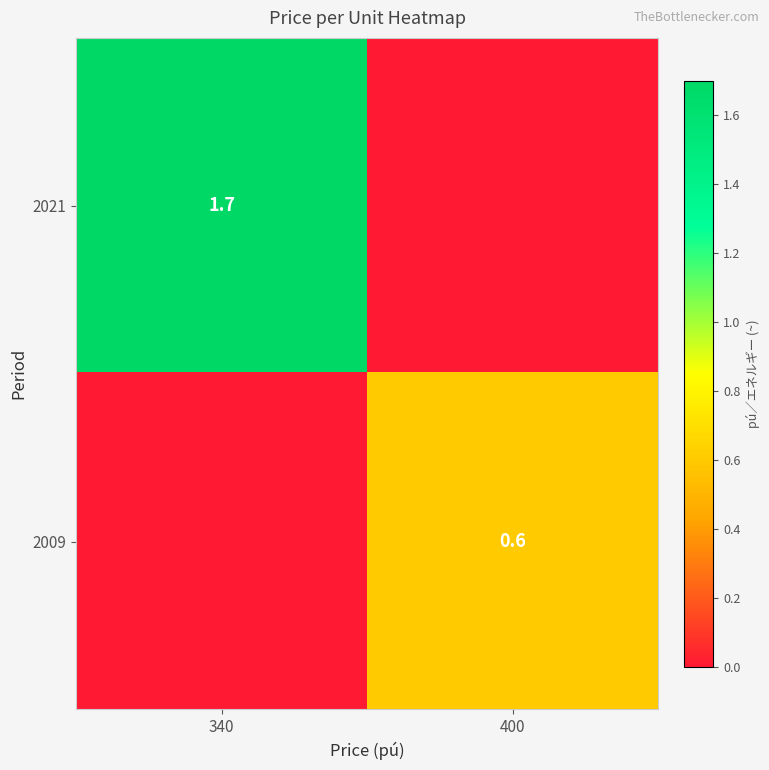

The value of 2009 at 400 is 0.3. True or false?

False